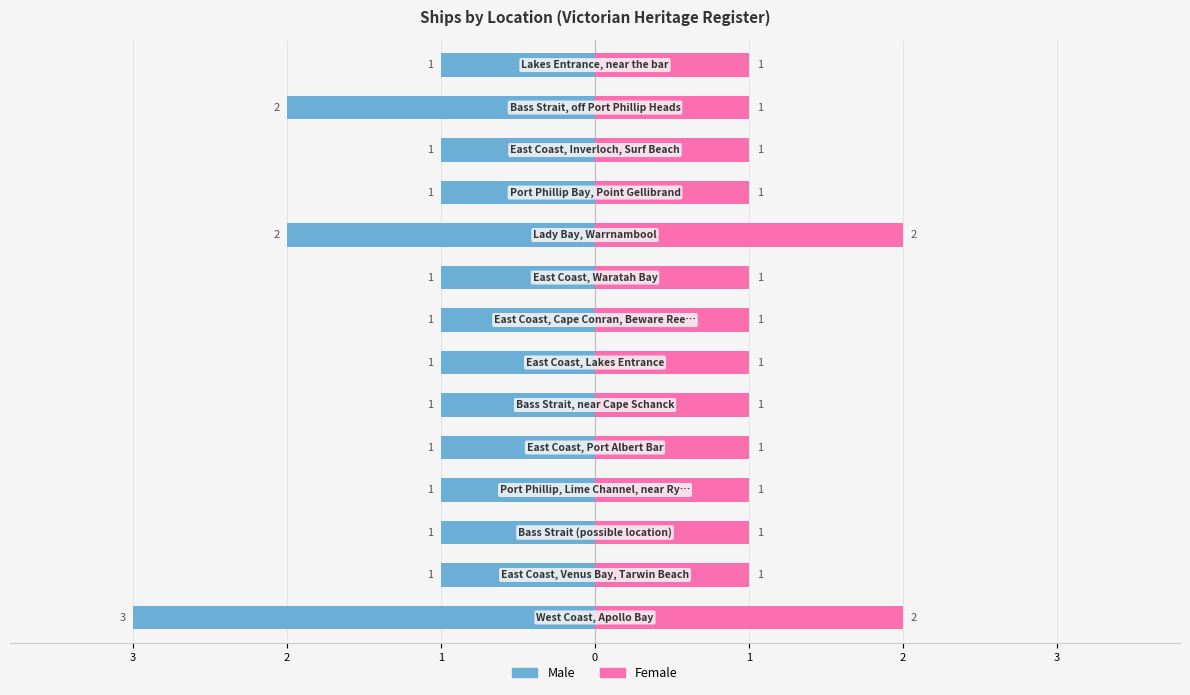

At 11, list the series in order from largest to smallest.

Female, Male